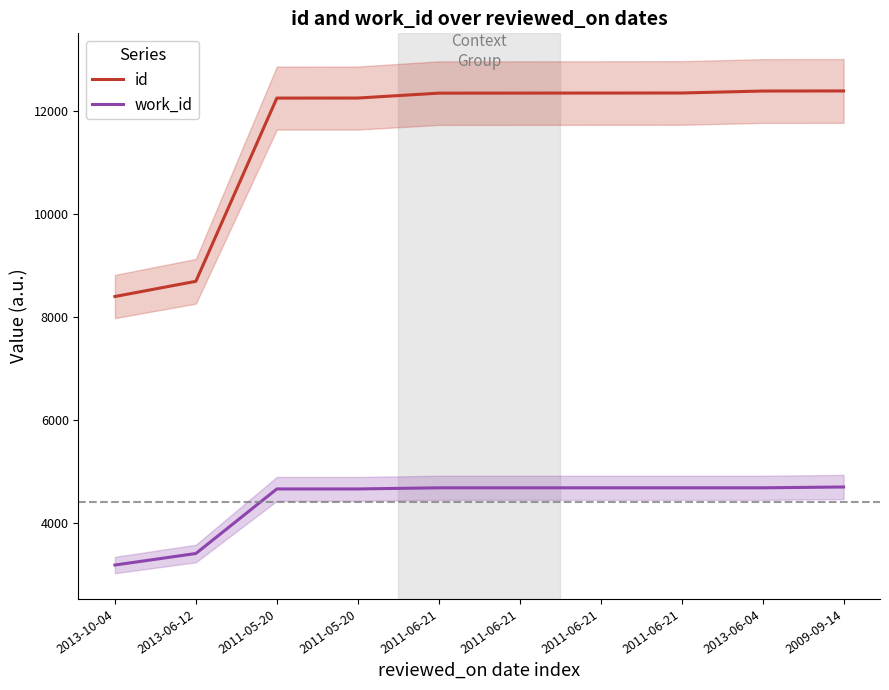

What is the average value of the id series?

11585